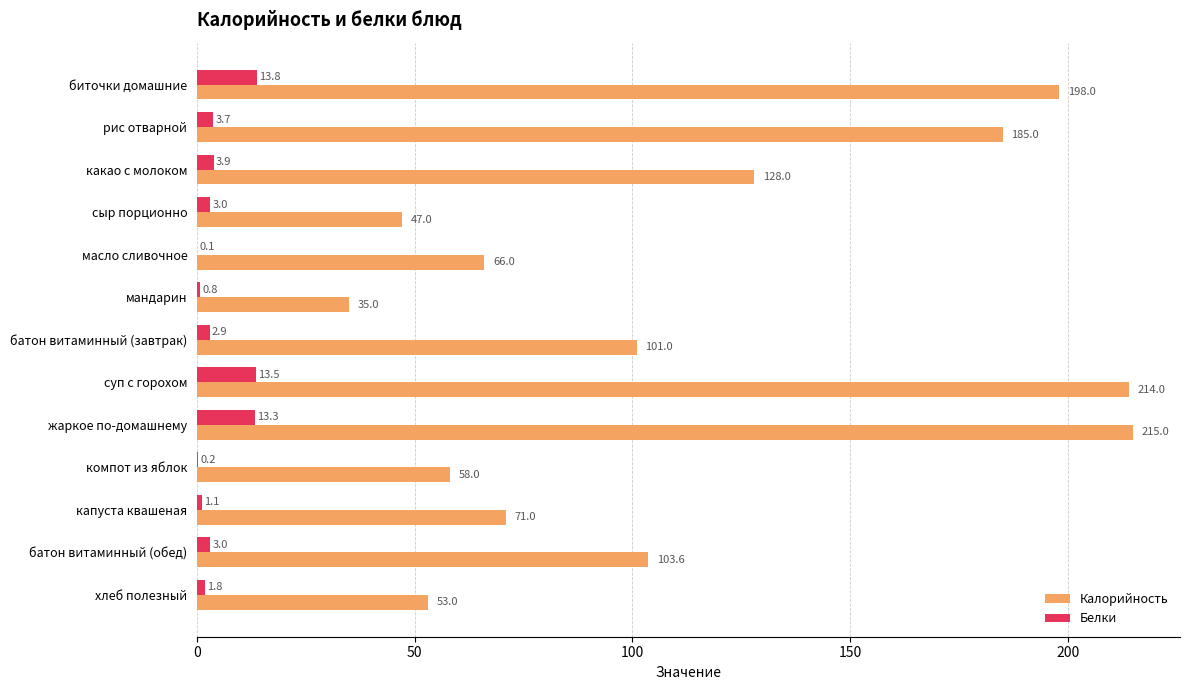

What is the highest value of the Калорийность series?

215.0